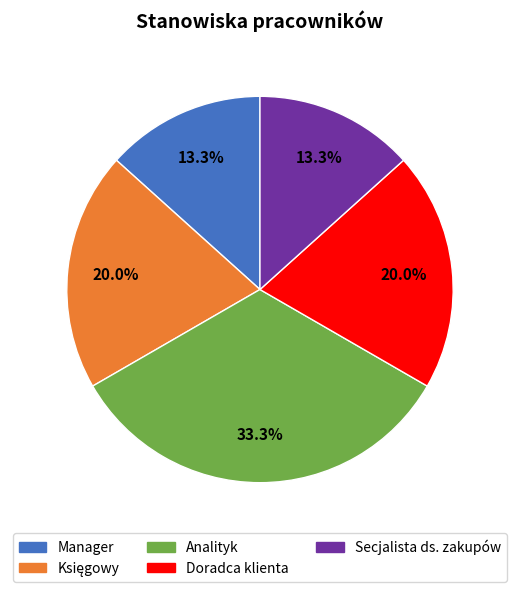

How much of the chart is everything except Manager?

86.7%